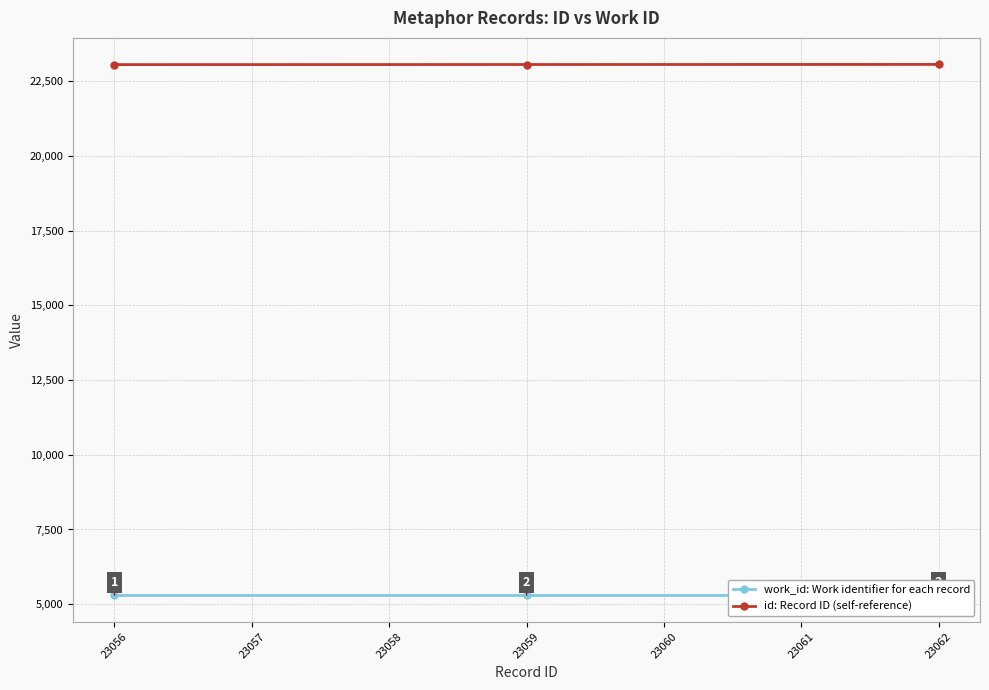

Is this an area chart (filled region under the line)?

No